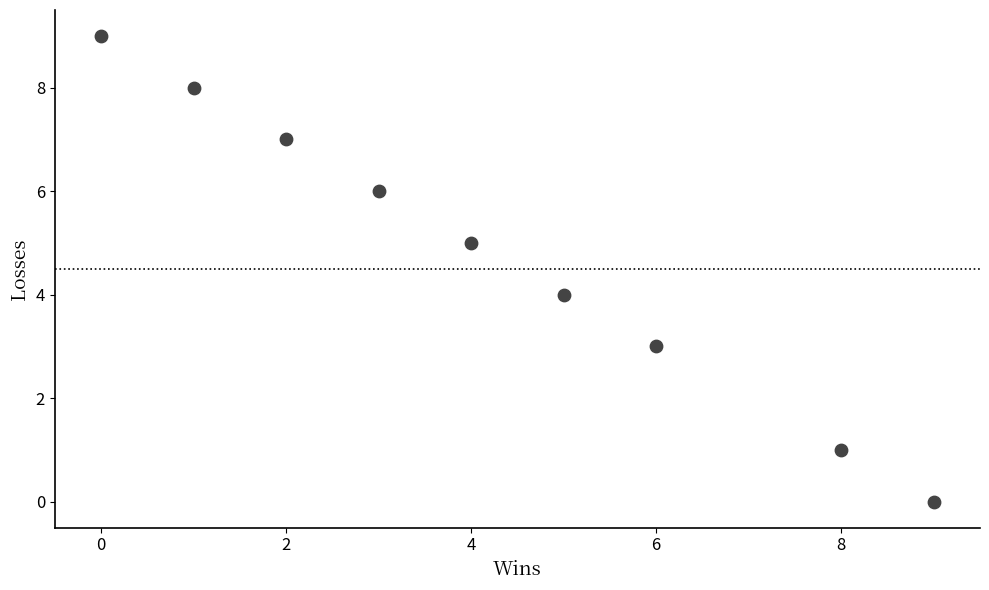

What is the range of Y values (max minus min)?

9